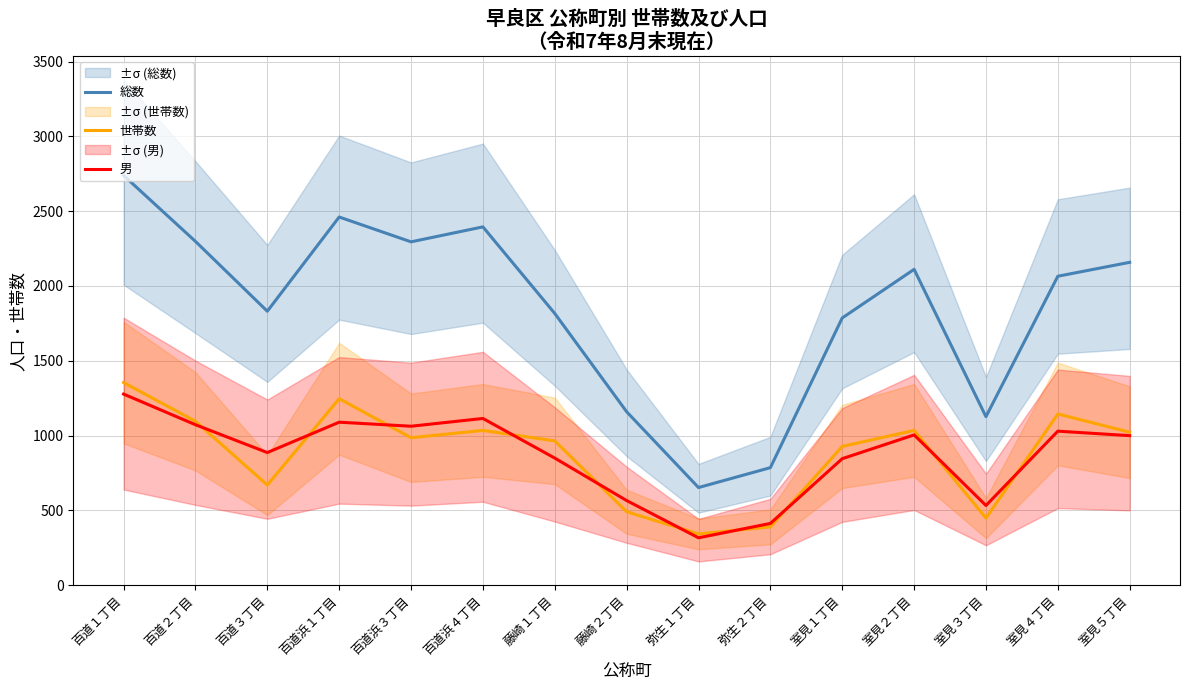

What is the value of the 男 point at the 14th from the left?

1029